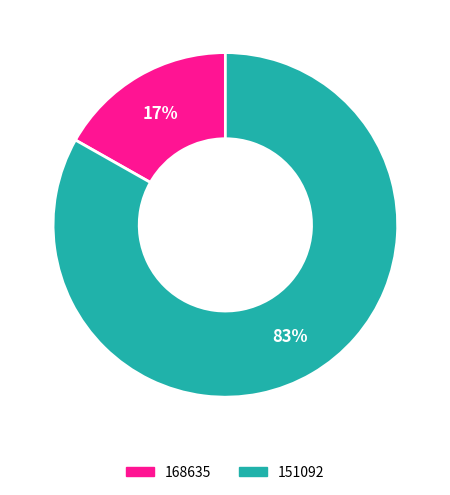

To the nearest percent, what is the average slice percentage?

50%